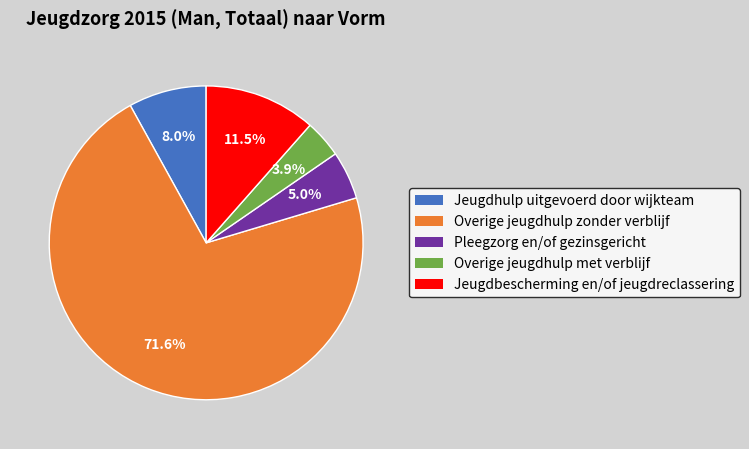

Does Jeugdbescherming en/of jeugdreclassering account for over 50% of the chart?

No